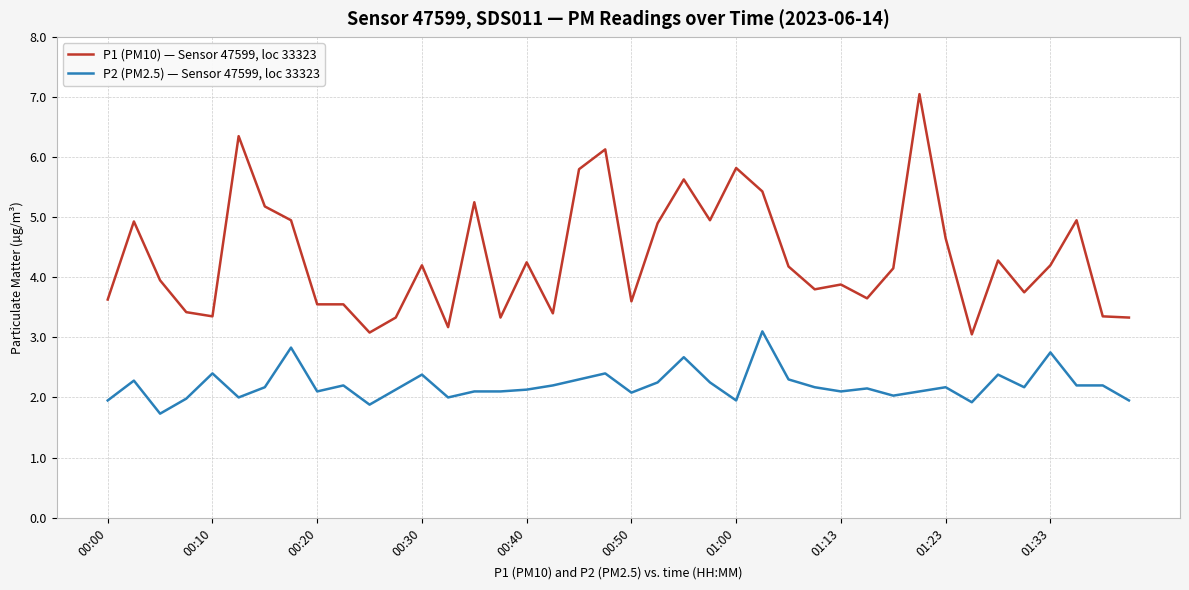

True or false: P2 (PM2.5) — Sensor 47599, loc 33323 and P1 (PM10) — Sensor 47599, loc 33323 cross at least once.

False